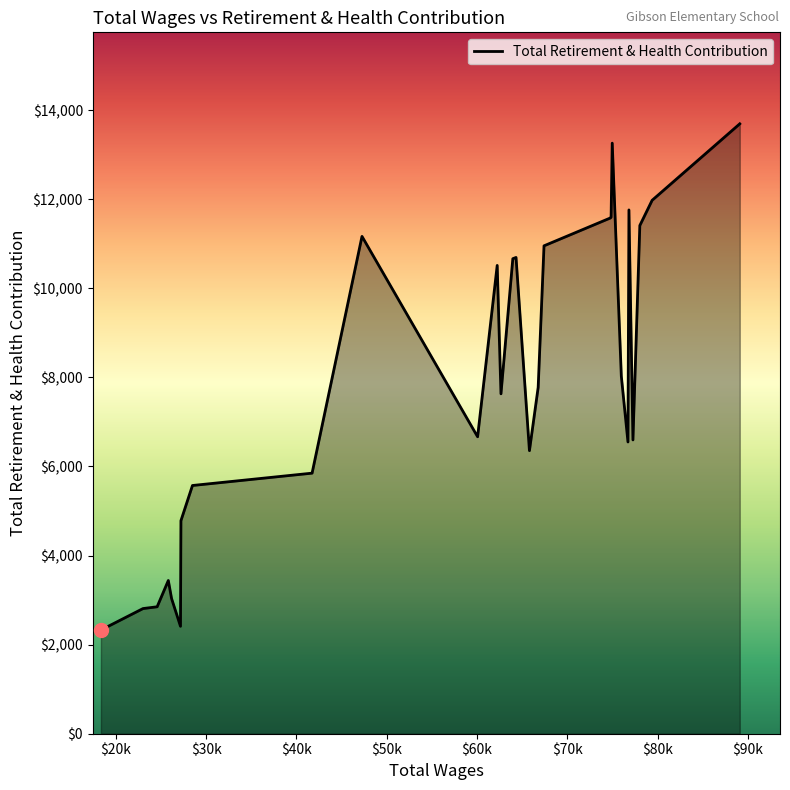

What is the sum of all values?

221948